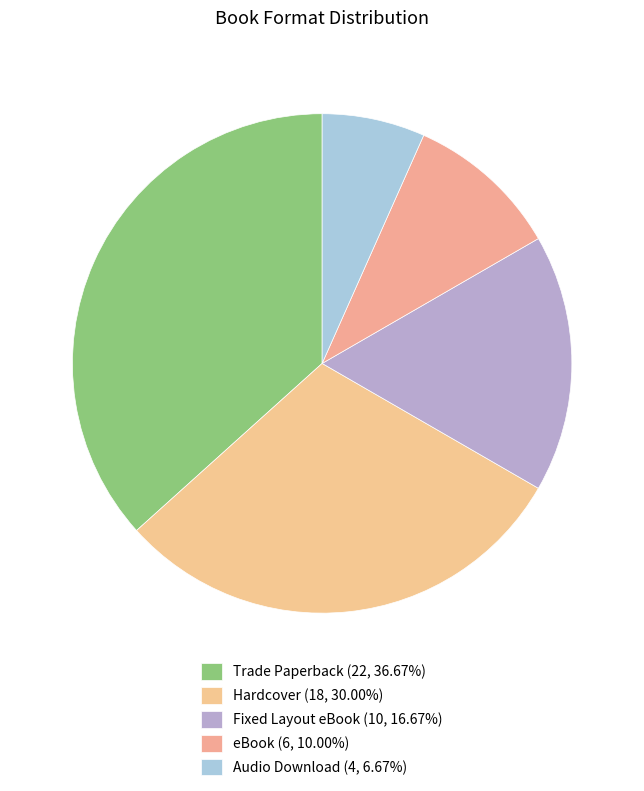

What is the total percentage of Fixed Layout eBook and Trade Paperback?

53.3%